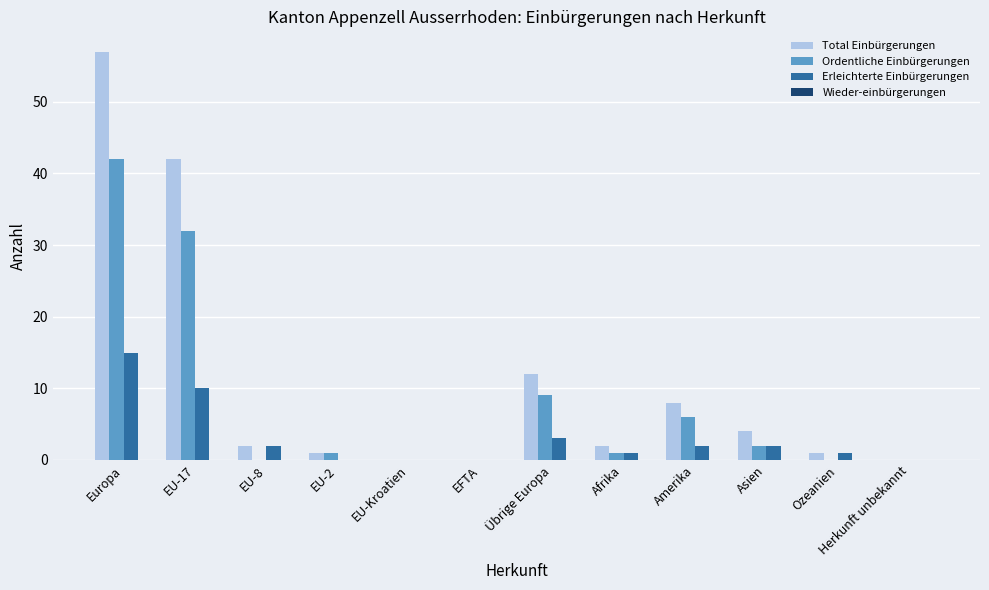

The value of Erleichterte Einbürgerungen at EU-17 is 6. True or false?

False